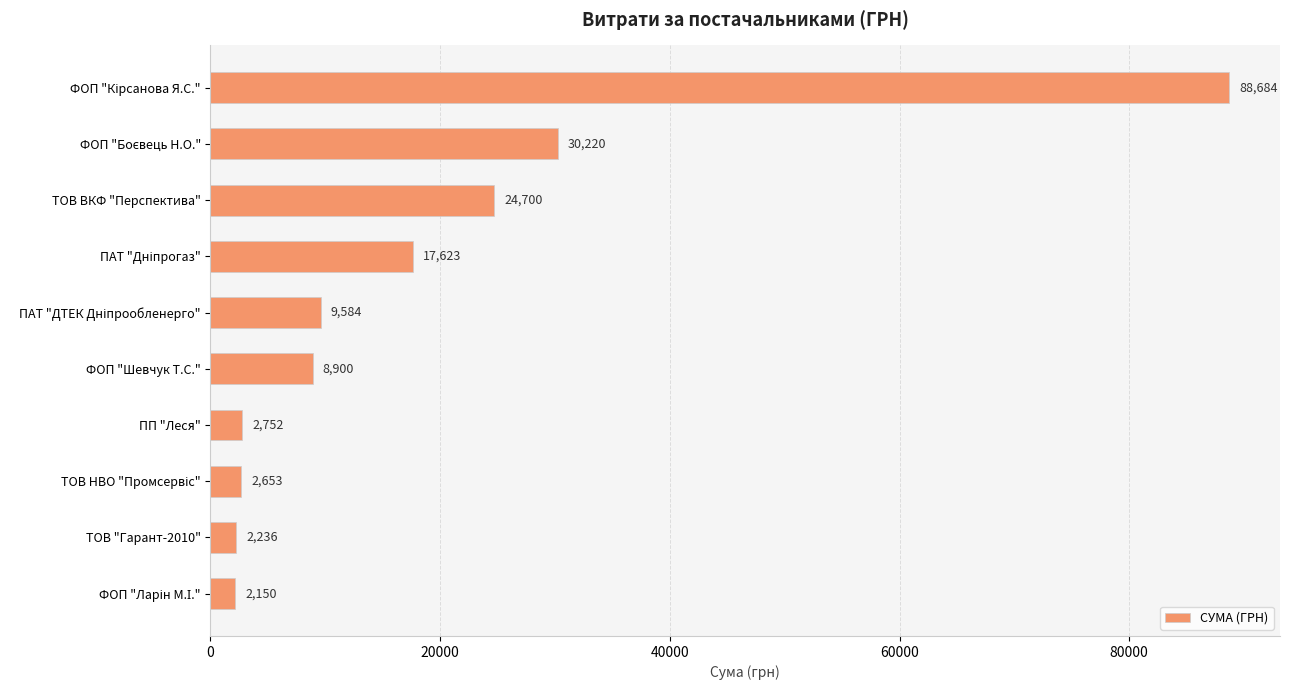

What is the difference between the second highest and minimum values?

28069.9